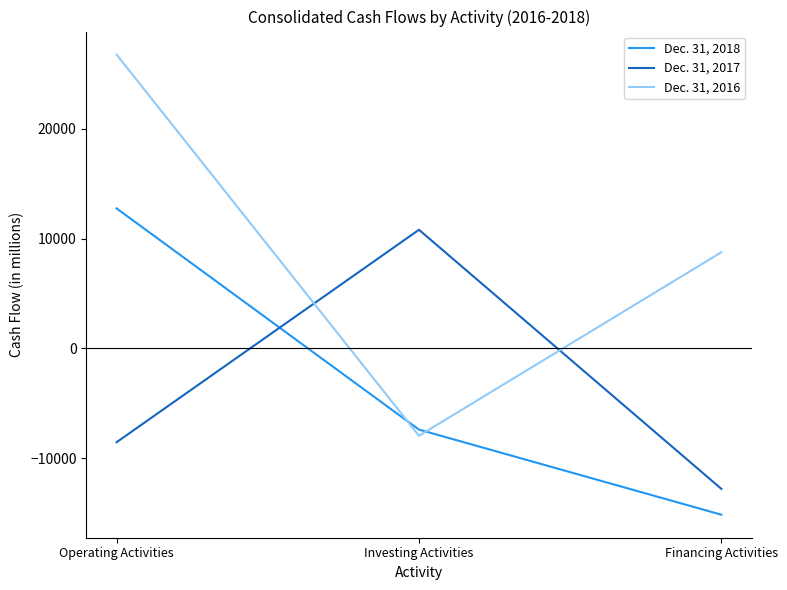

Which series has the largest range (max minus min)?

Dec. 31, 2016